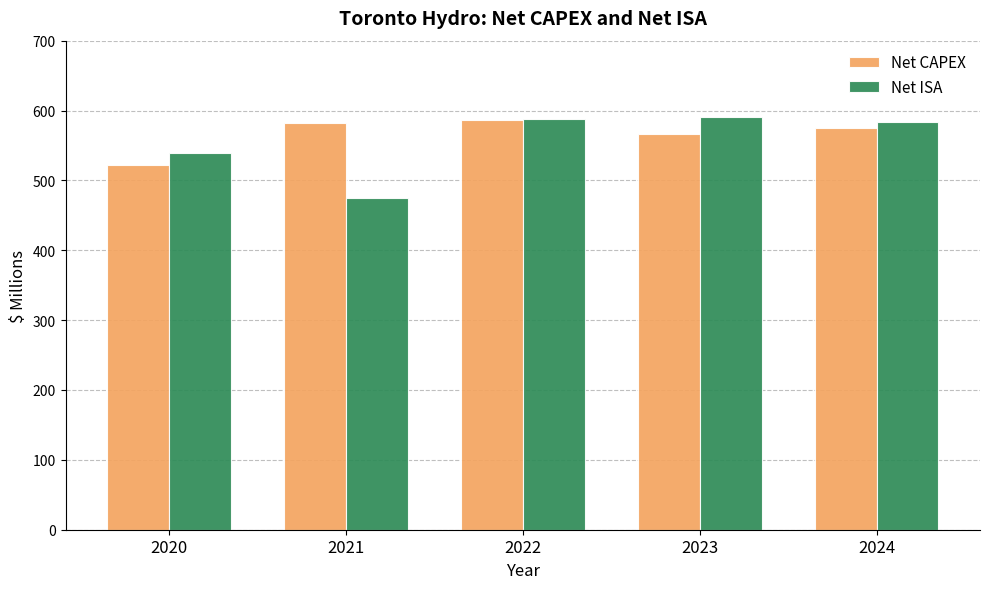

What is the value of the Net CAPEX bar at the 3rd from the left?

587.1